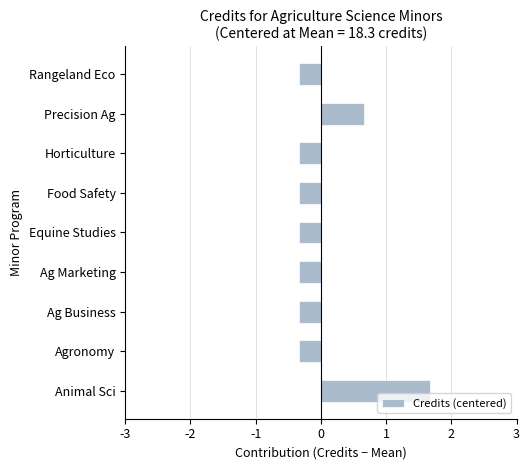

The chart shows a value of 1.7 at Animal Sci. True or false?

True